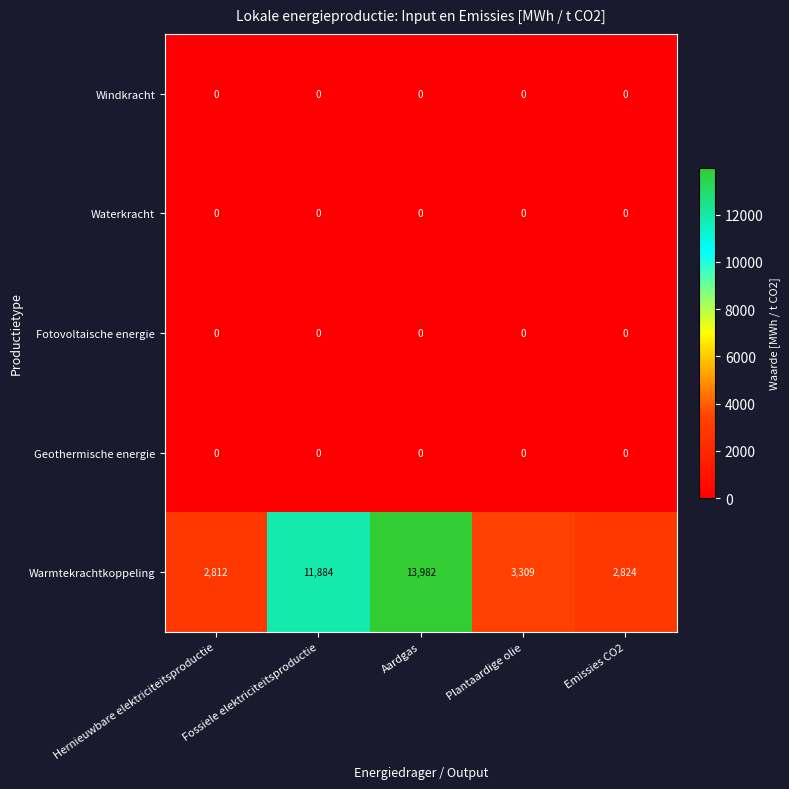

What is the maximum value shown in the chart?

13982